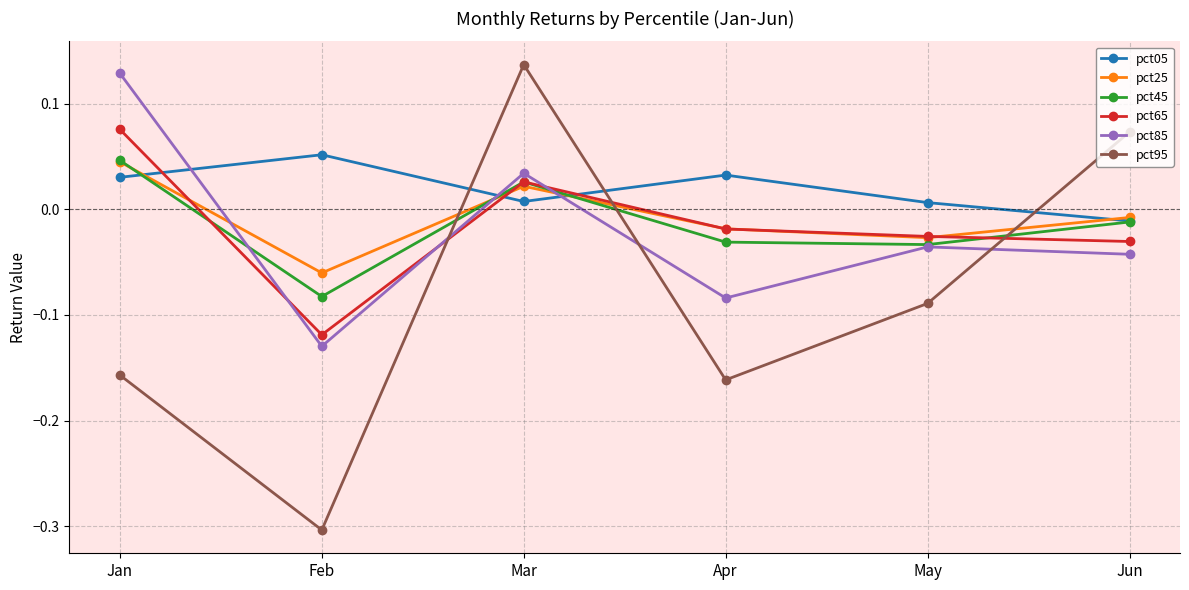

True or false: pct45 has more than 0 points higher than both neighbors.

True